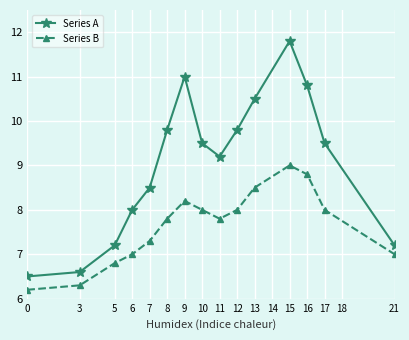

How many lines are shown in the chart?

2